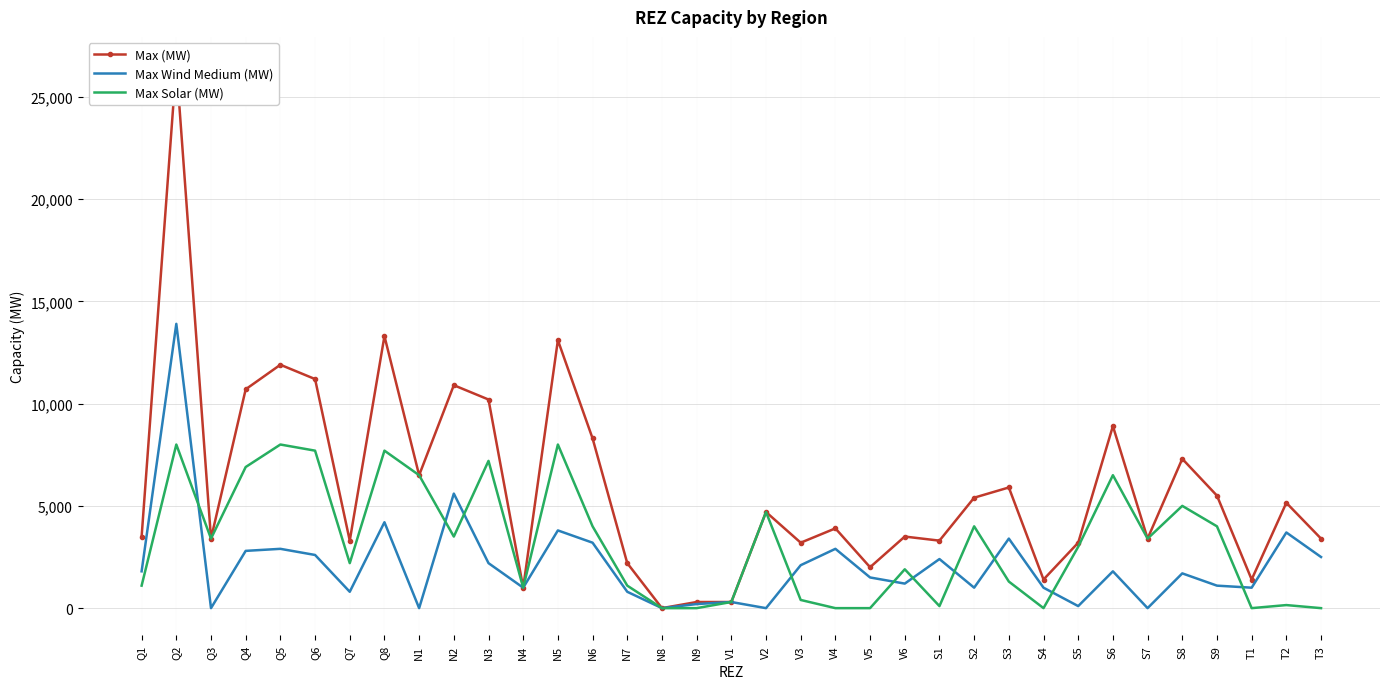

Which series has the largest range (max minus min)?

Max (MW)